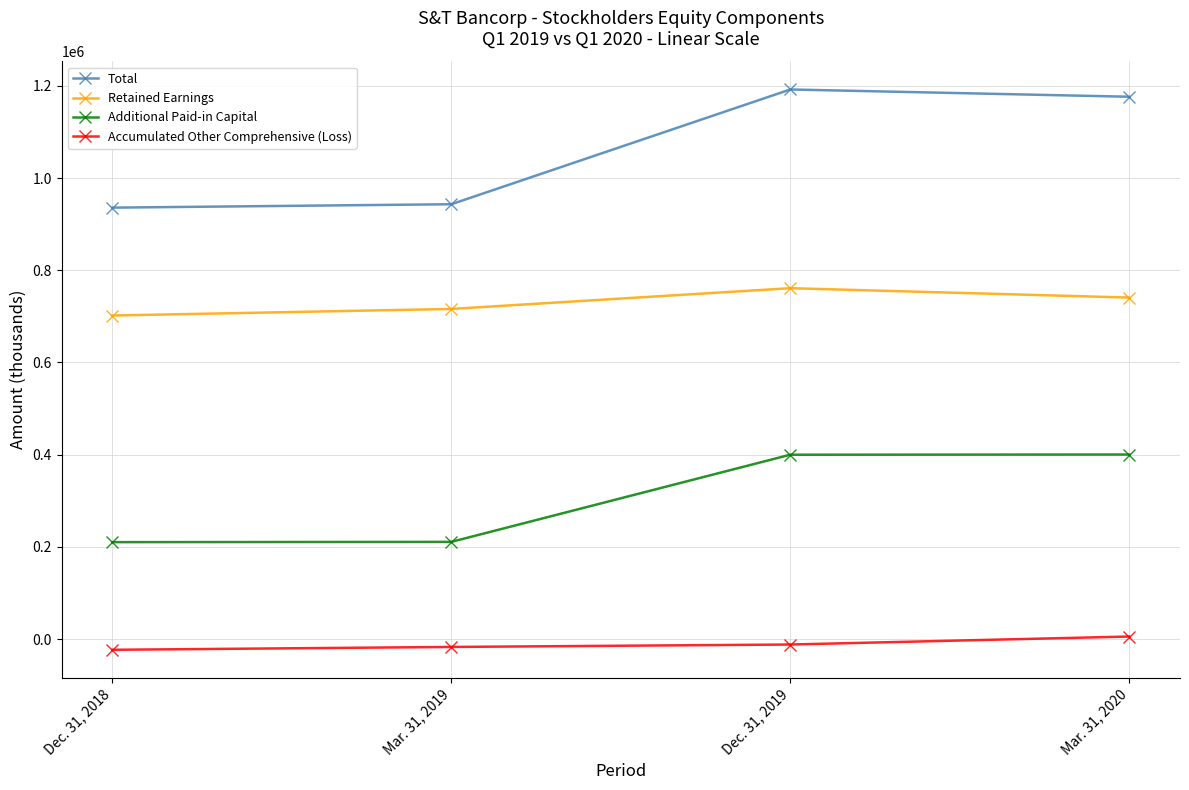

Which series has the largest total across all categories?

Total